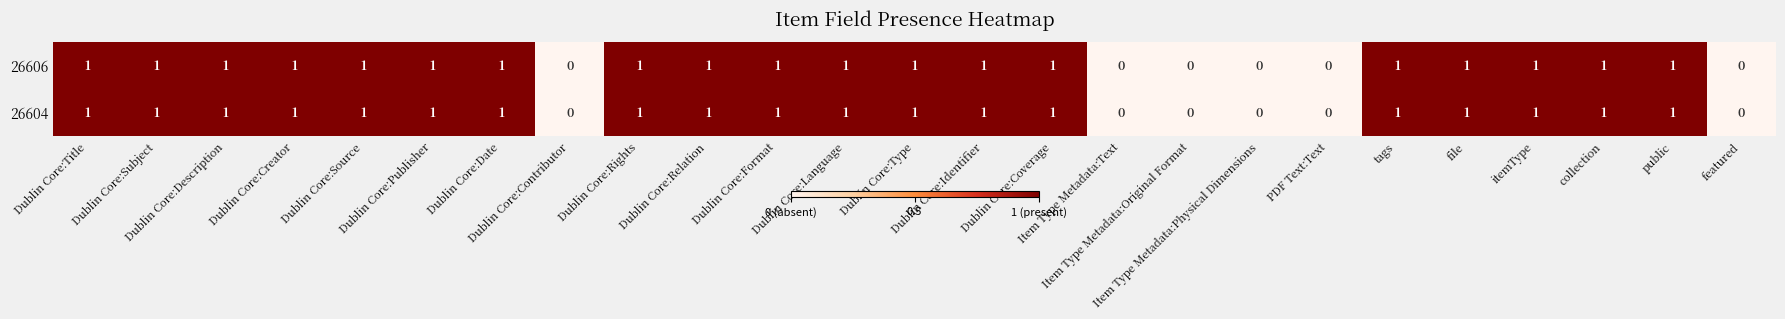

Count the 26604 values in the range 1 to 2.

19